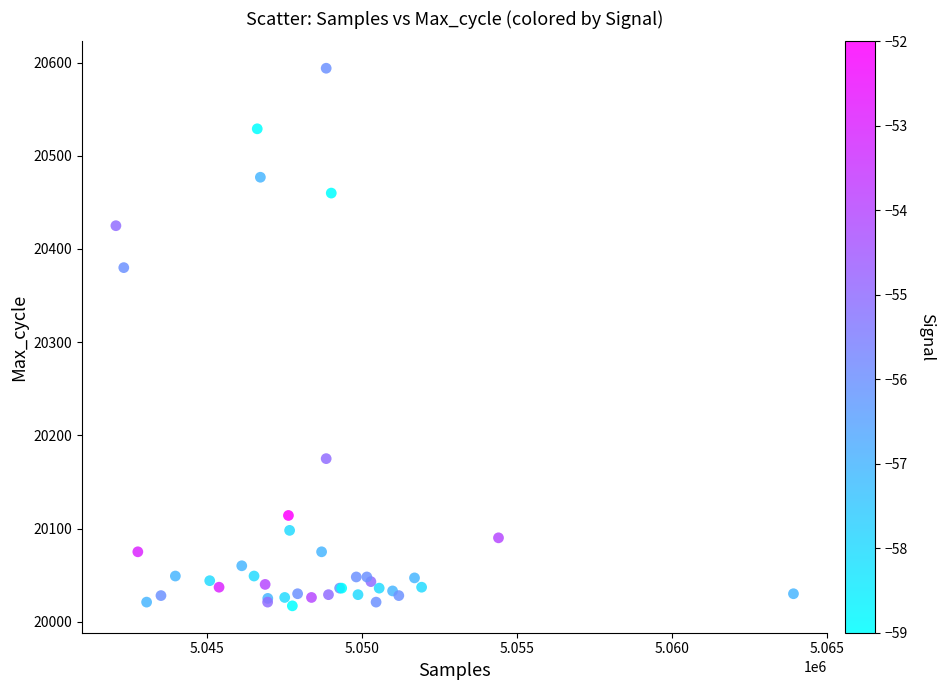

What Y value in the scatter plot is closest to 20305?

20380